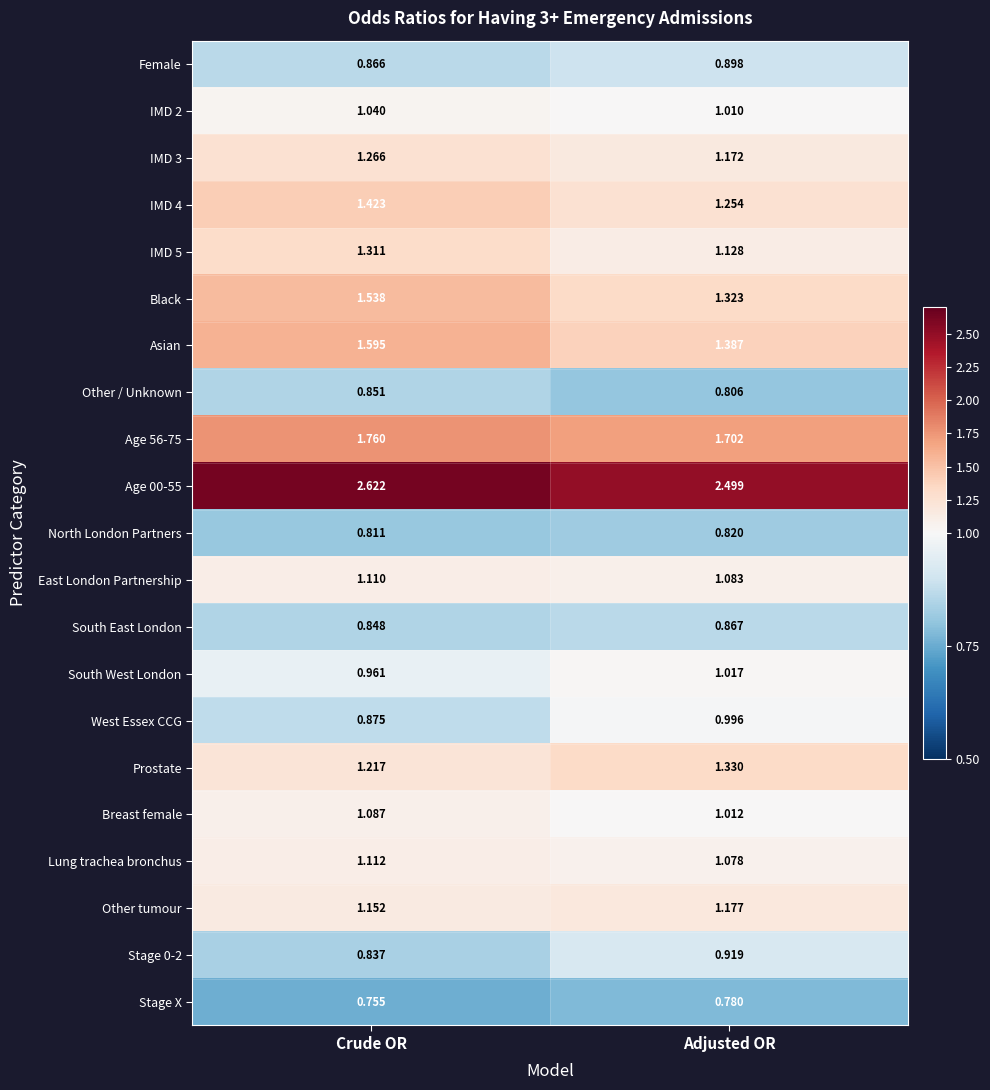

Which series has the largest range (max minus min)?

Black